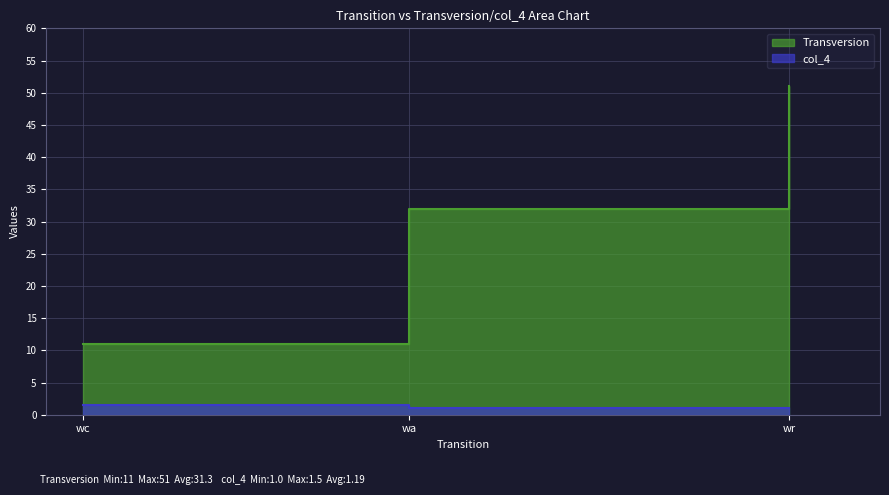

What is the difference between the col_4 values at wc and wa?

0.5